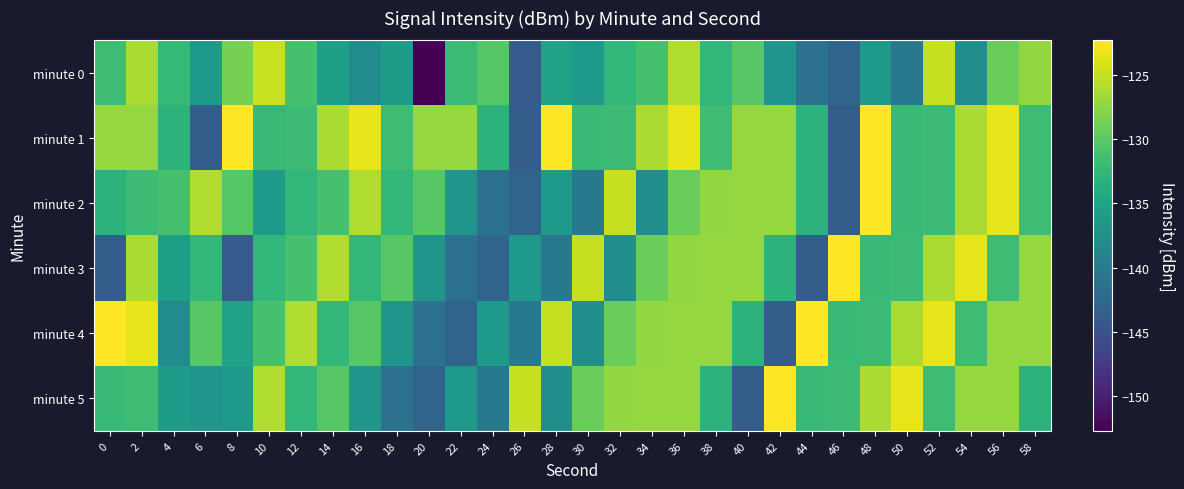

At which category is the sum across all series the highest?

36